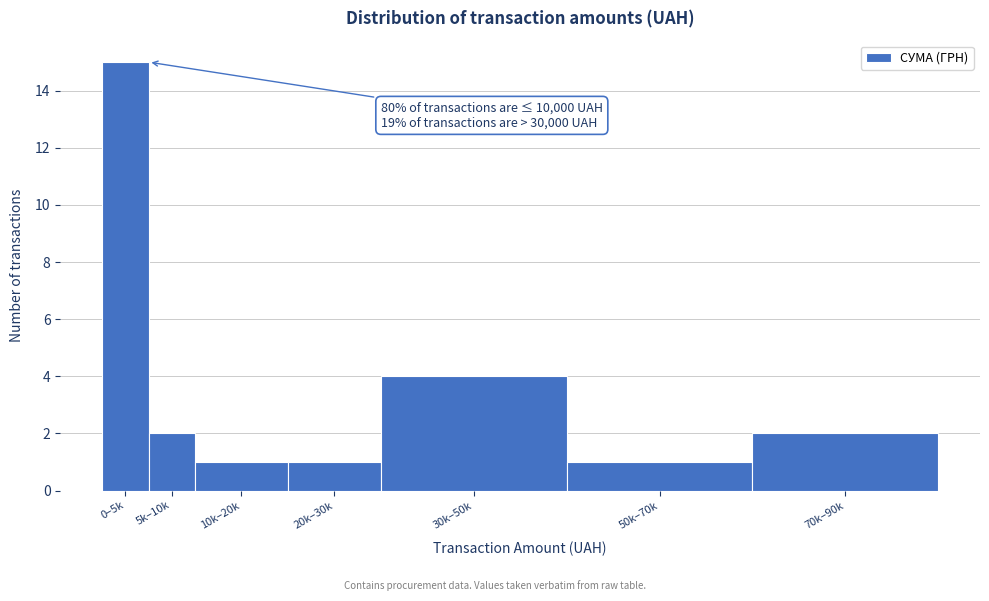

Reading right to left, extract all data points from this chart.

2	1	4	1	1	2	15